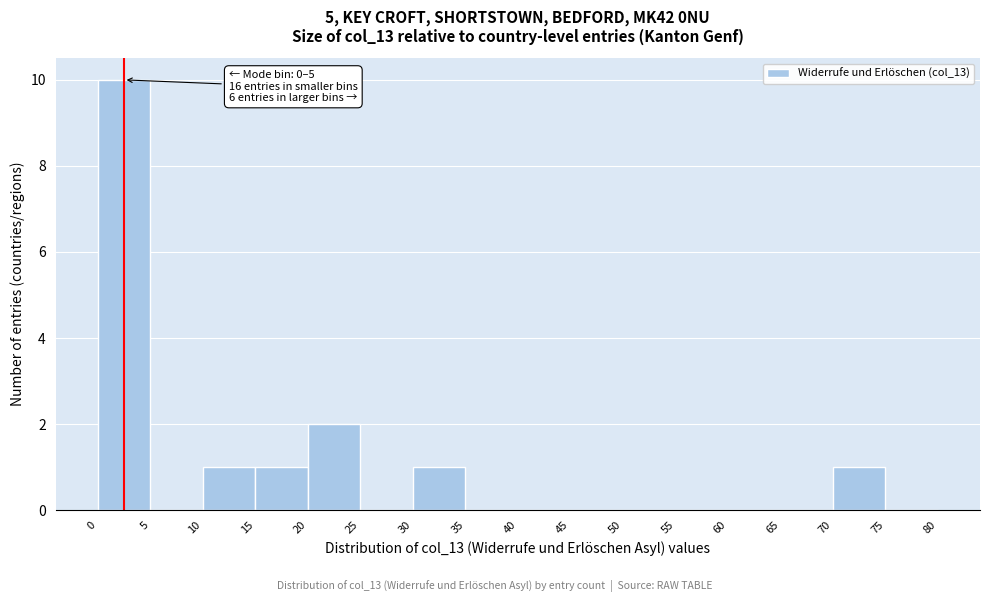

Which range on the x-axis has the tallest bar?

0 to 5